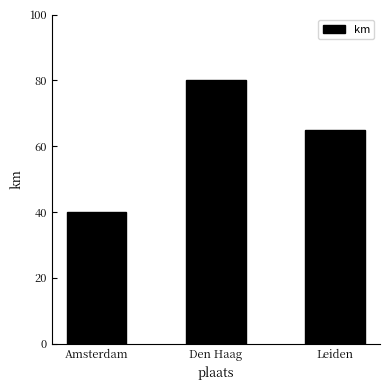

Approximately how many times larger is the value at Den Haag compared to Amsterdam?

2.0